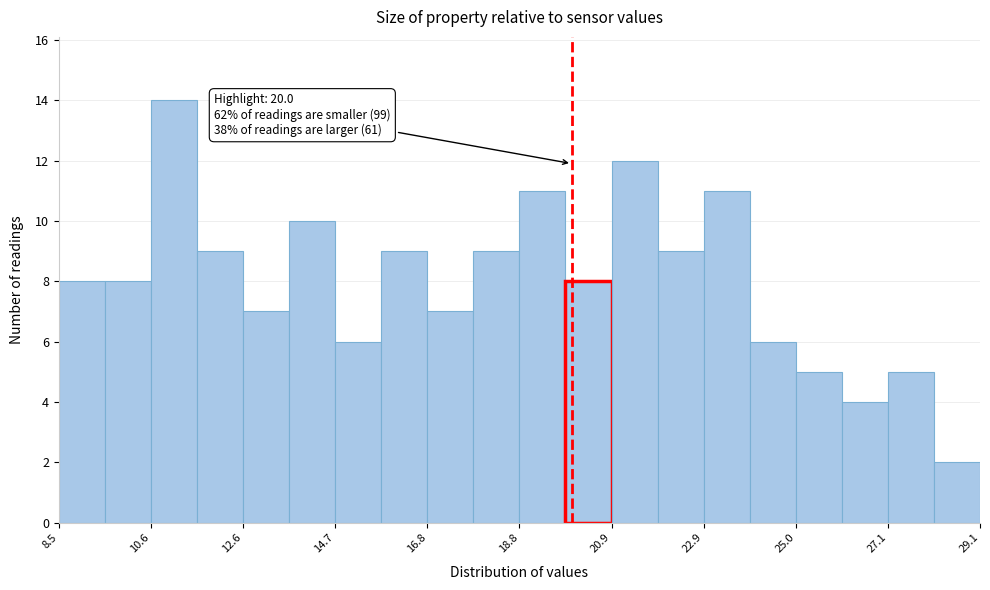

Around what value on the x-axis is the tallest bar? Give the approximate position of its centre, as read against the axis.

11.0